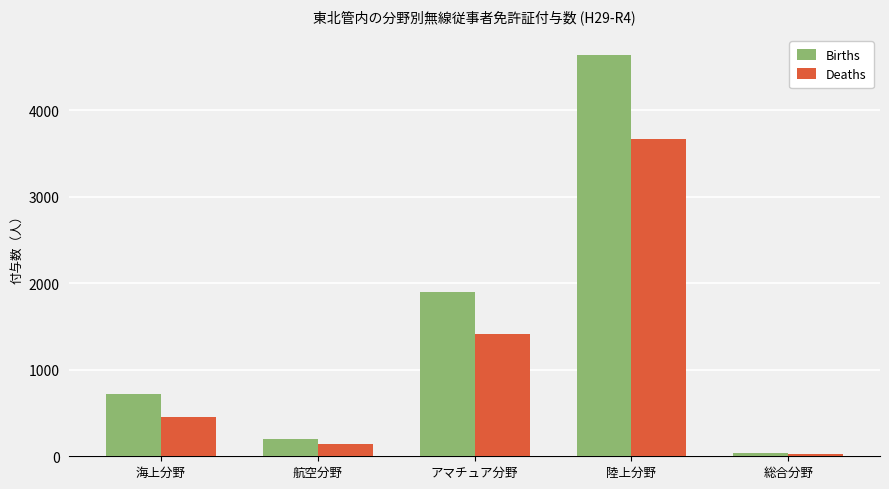

Read the Deaths value at 陸上分野.

3666